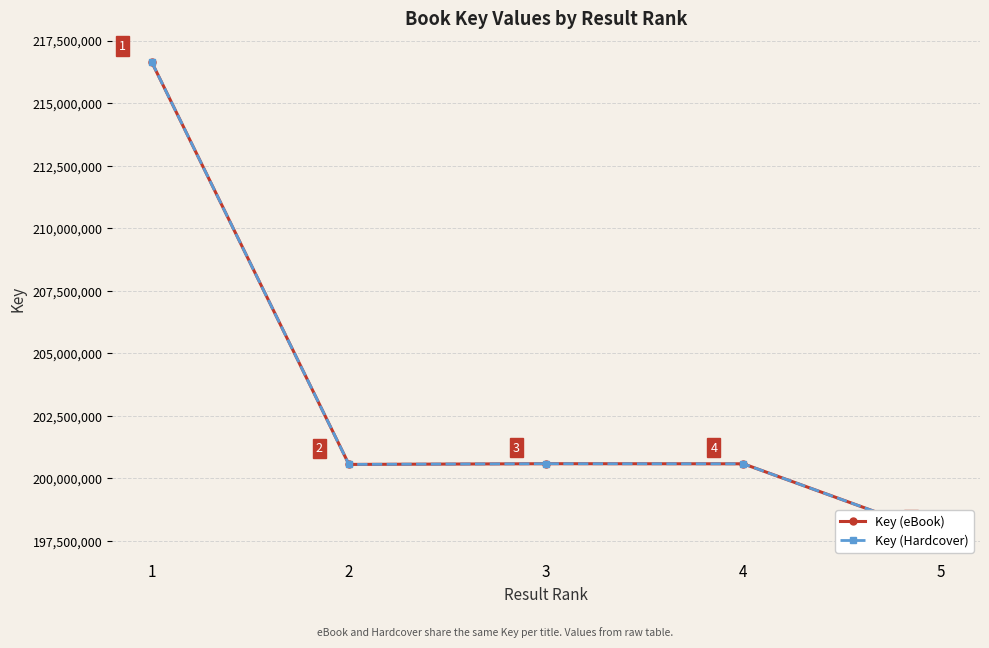

How many lines are shown in the chart?

2